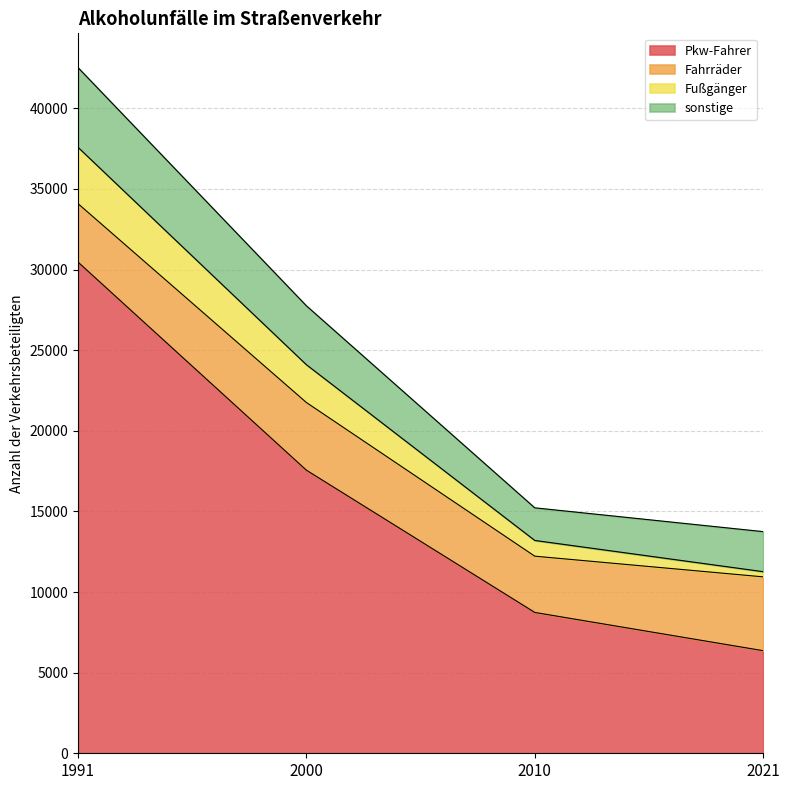

At which category is the sum across all series the highest?

1991